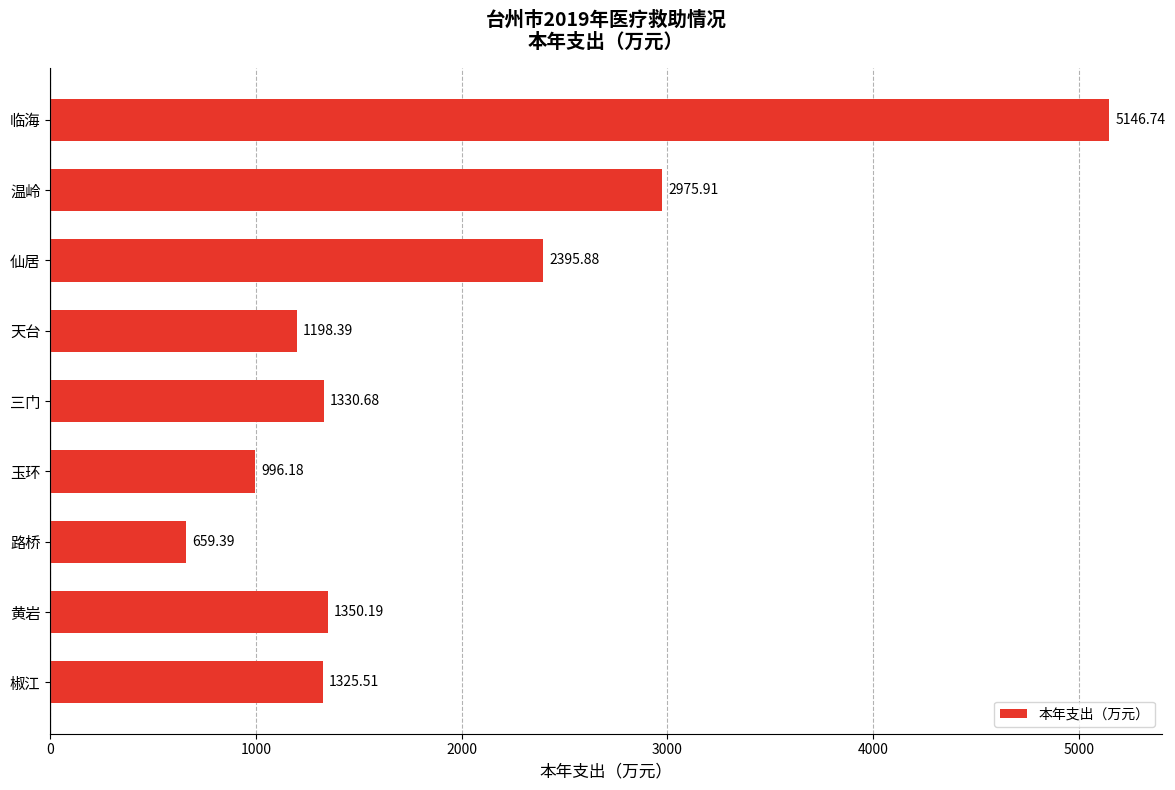

At which label is the value closest to 2903?

温岭